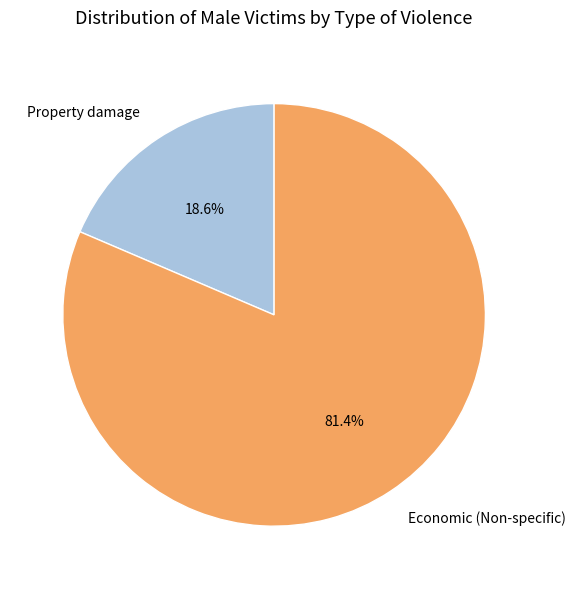

What percentage is NOT represented by Economic (Non-specific)?

18.6%